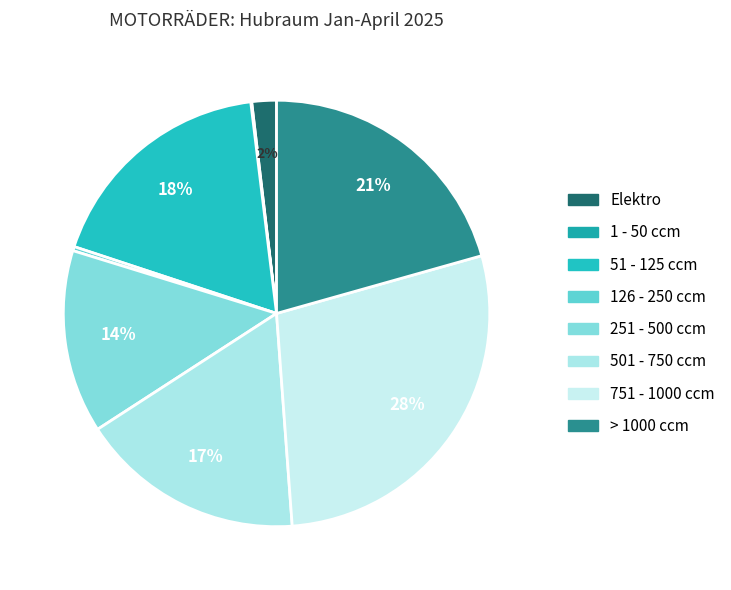

Which category has the smallest portion of the pie?

1 - 50 ccm